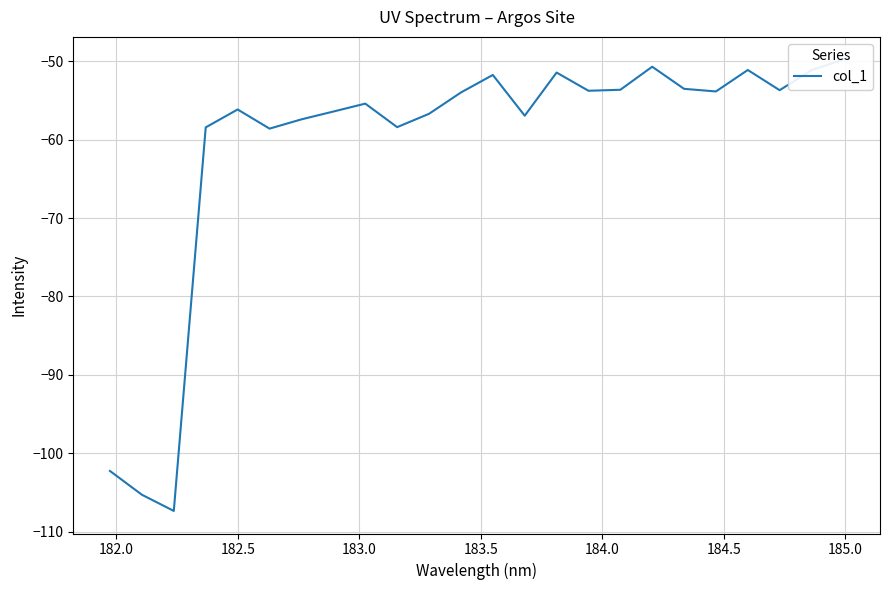

How many distinct data groups are displayed?

1